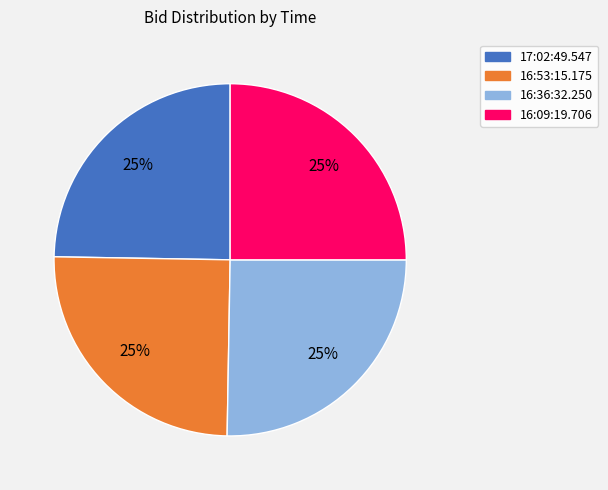

To the nearest percent, what percentage of the pie is 16:53:15.175?

25%